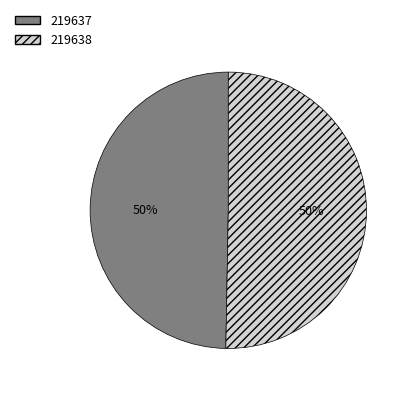

Which slice is the smallest?

219637